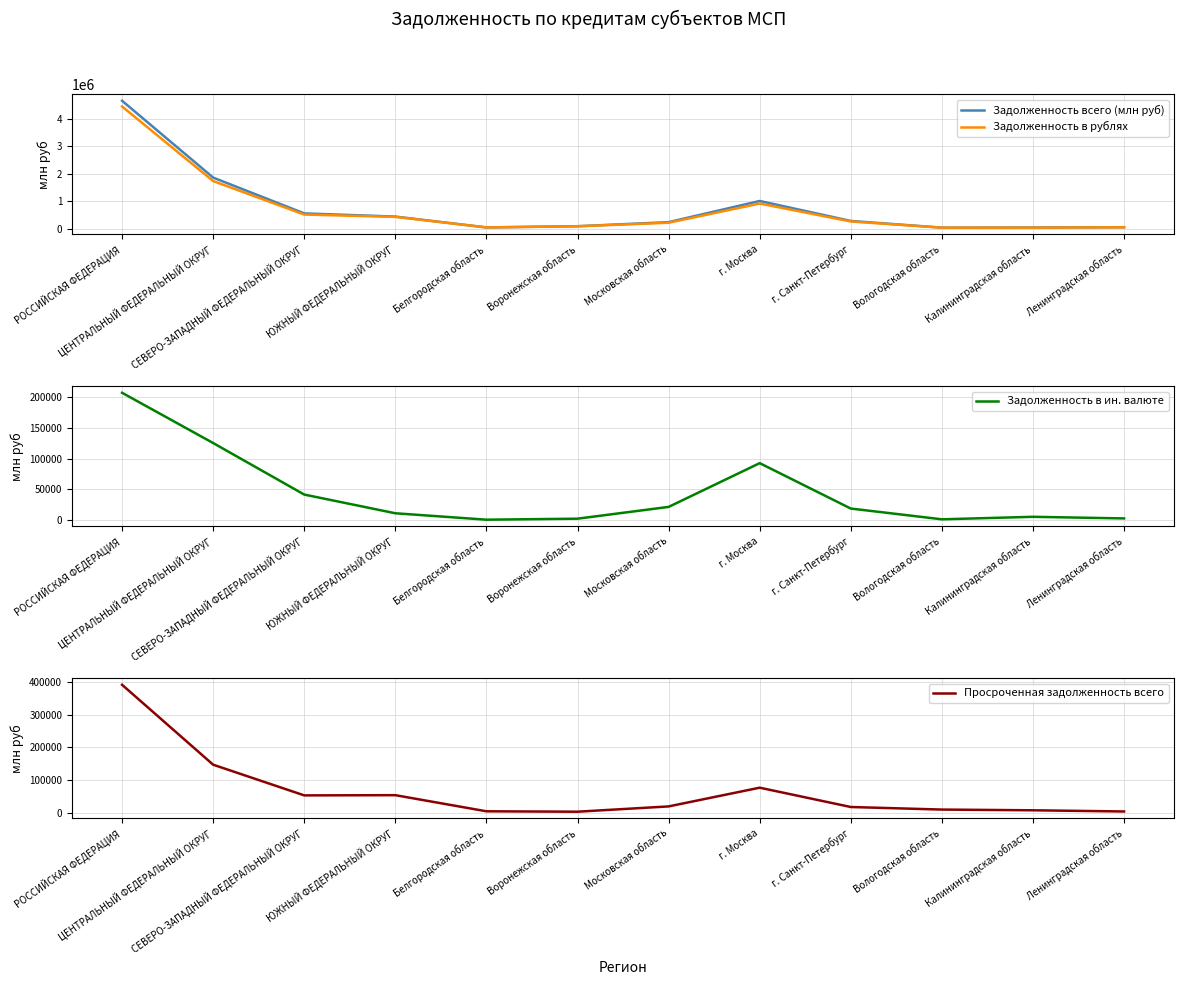

Is this an area chart (filled region under the line)?

No